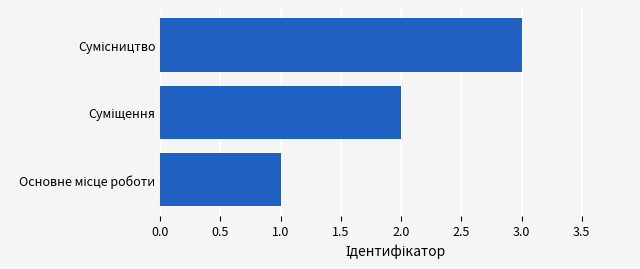

What is the sum of all values?

6